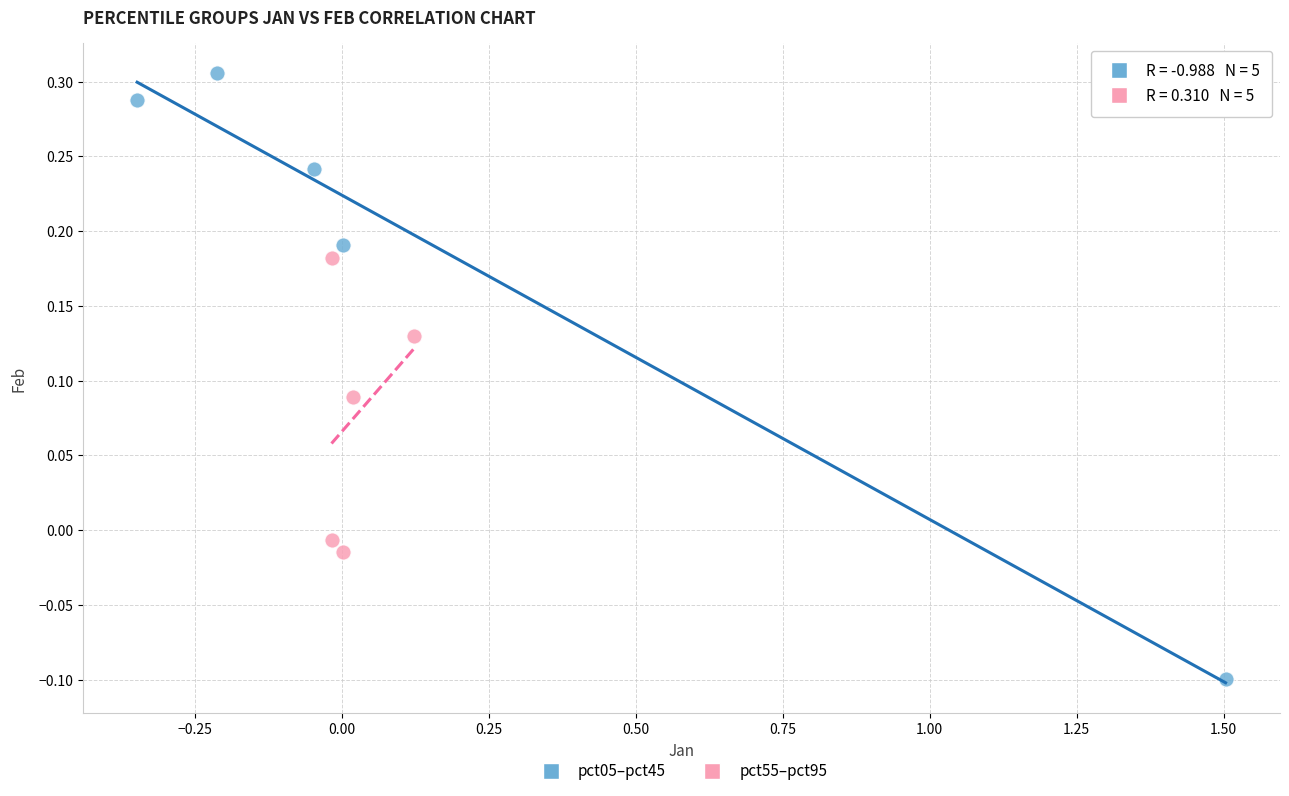

Which series reaches the maximum Y coordinate?

pct05–pct45